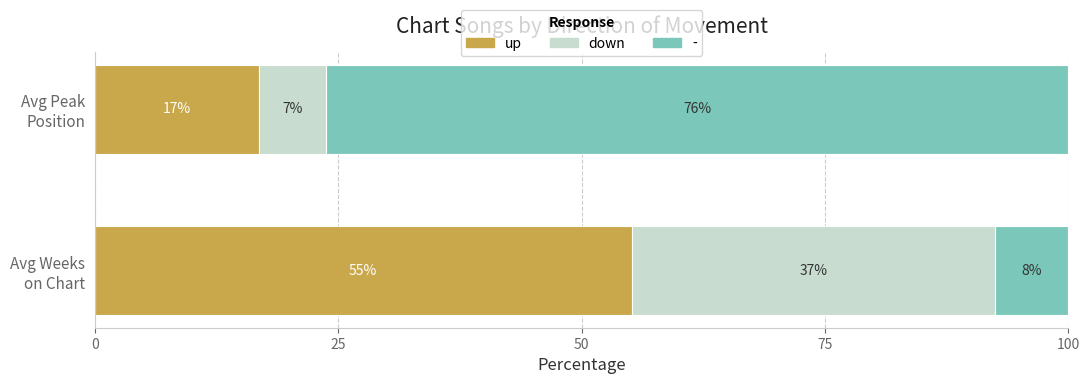

What is the sum of all up values?

72.0